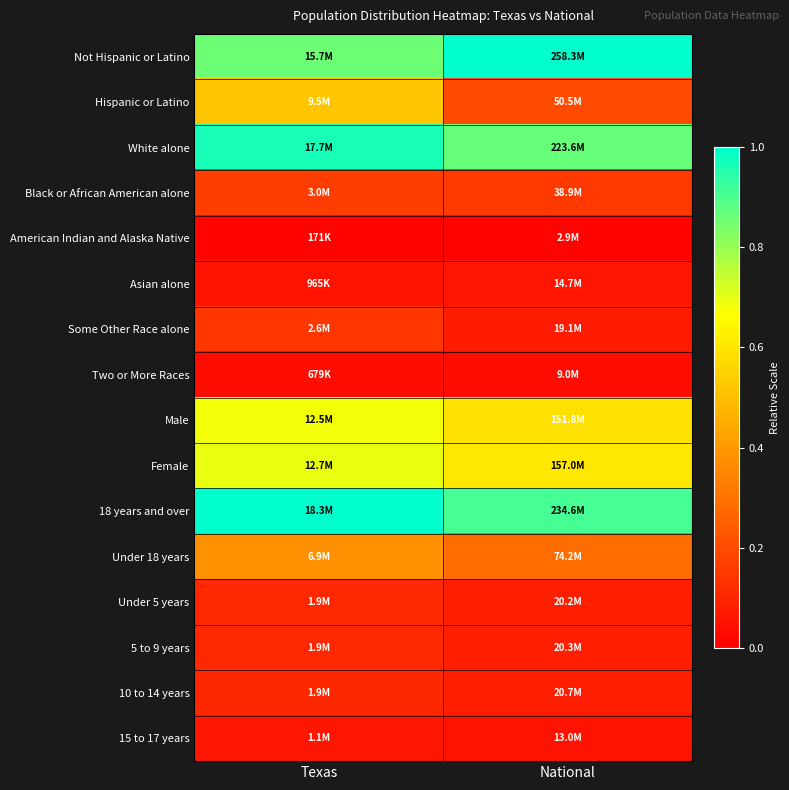

Which label corresponds to the smallest value in the chart?

Texas